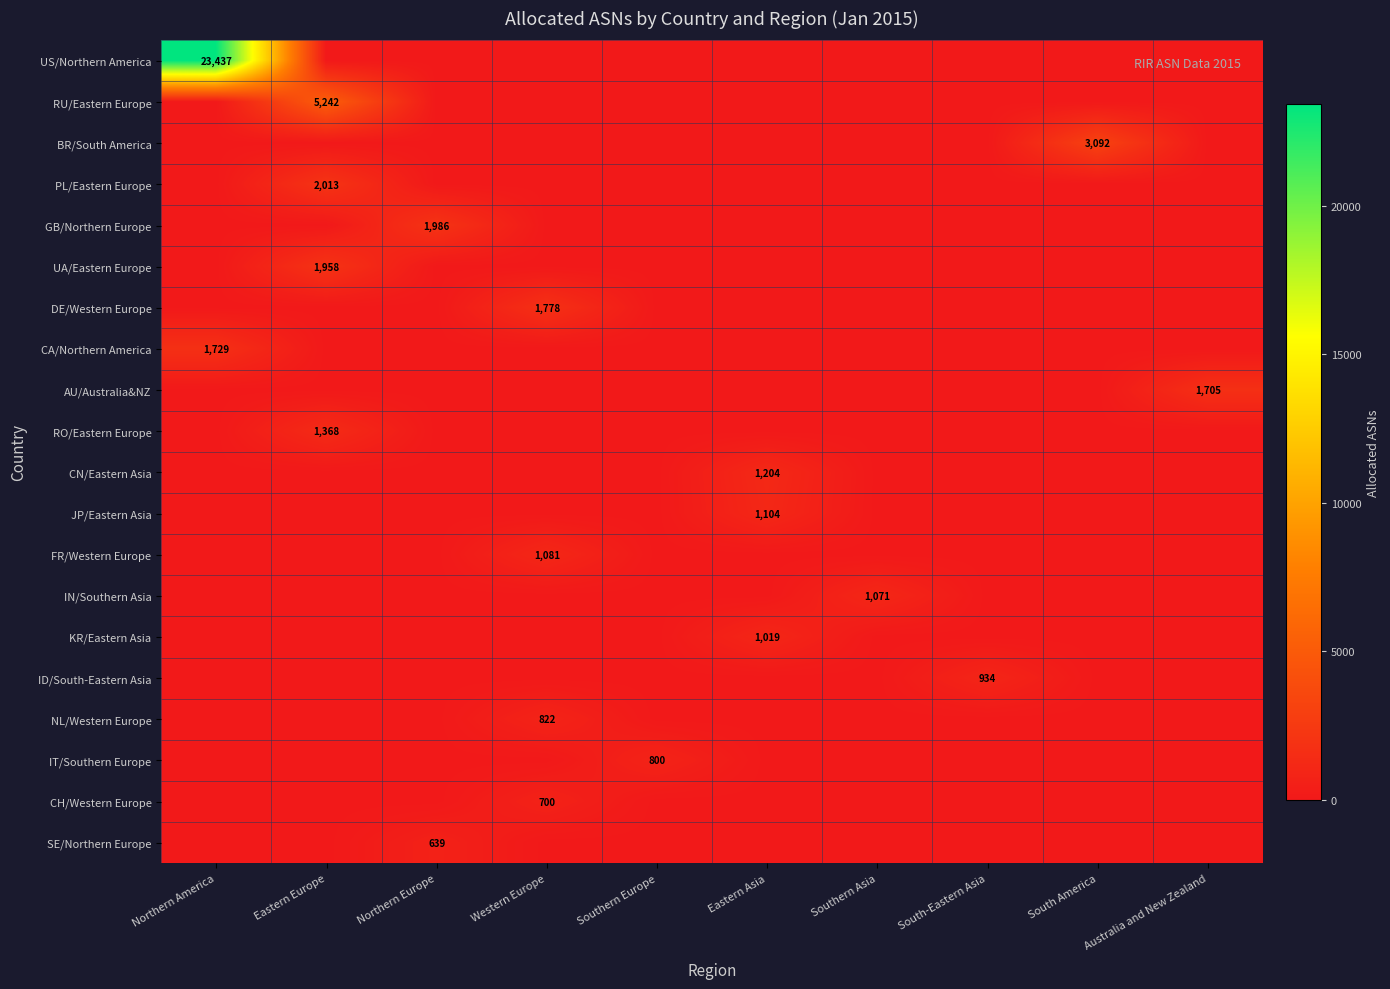

True or false: CH/Western Europe has a value of 700 at Western Europe.

True